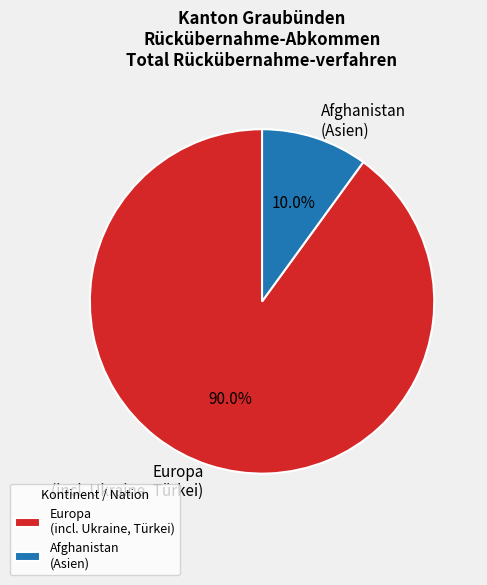

What is the smallest slice in the pie chart?

Afghanistan (Asien)